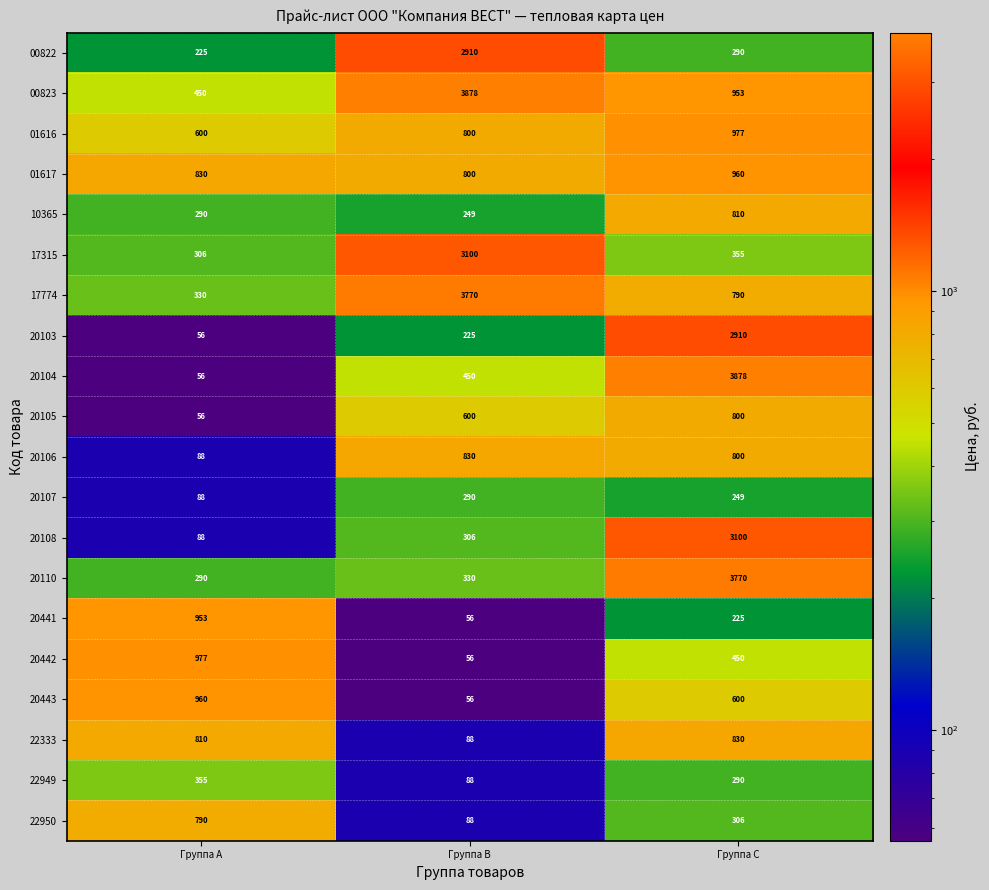

What is the total value across all series at Группа A?

8598